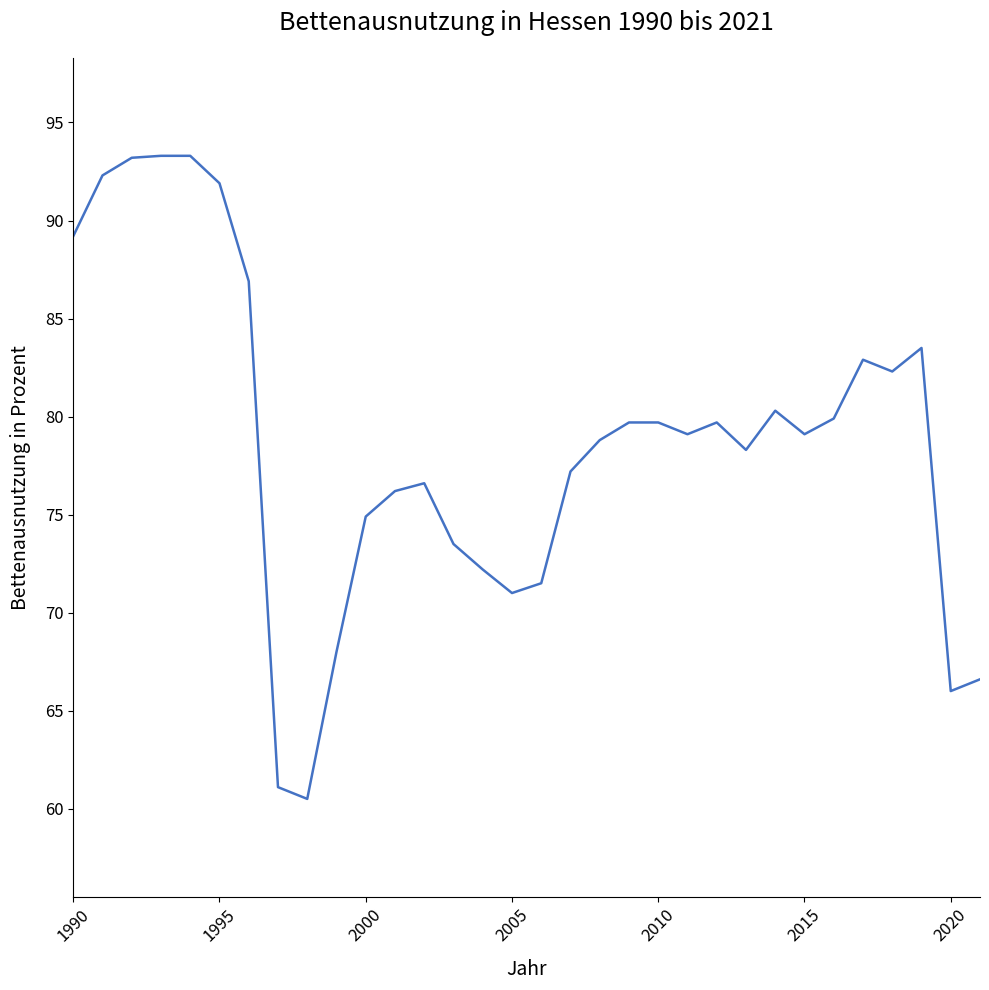

What is the smallest value displayed?

60.5